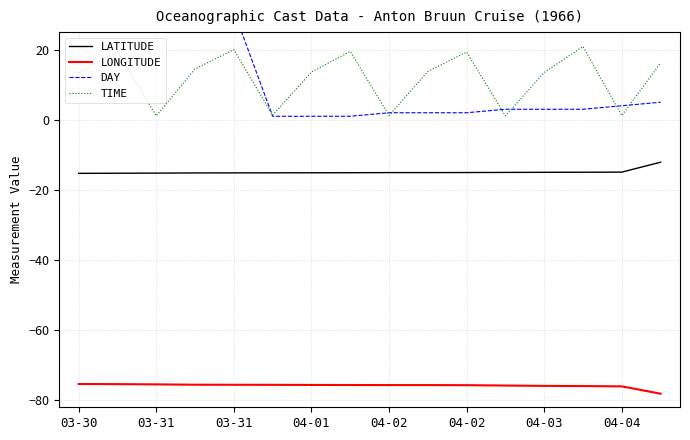

At how many categories does at least one series exceed -11?

16